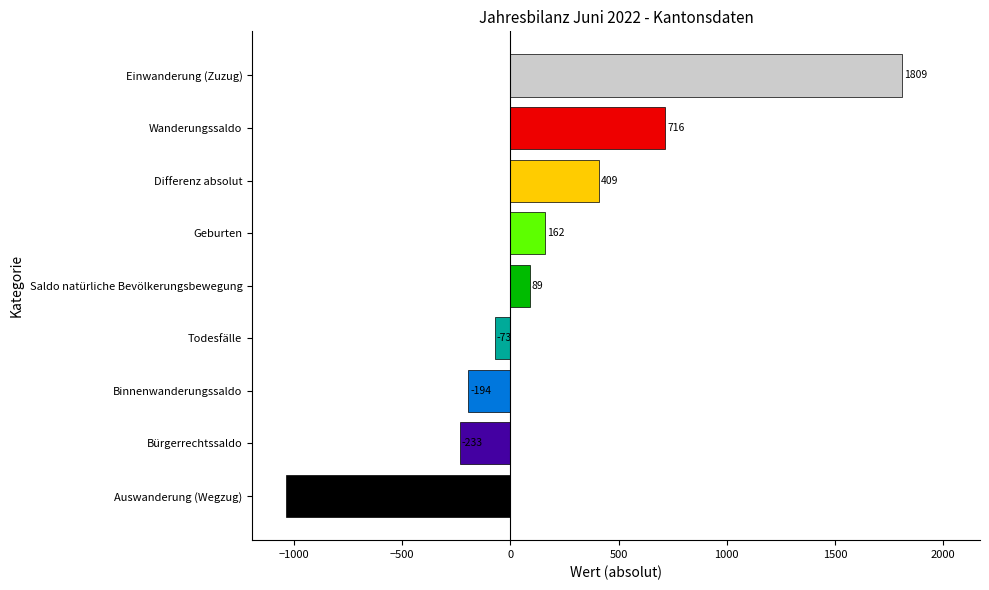

Which has a higher value, Differenz absolut or Bürgerrechtssaldo?

Differenz absolut